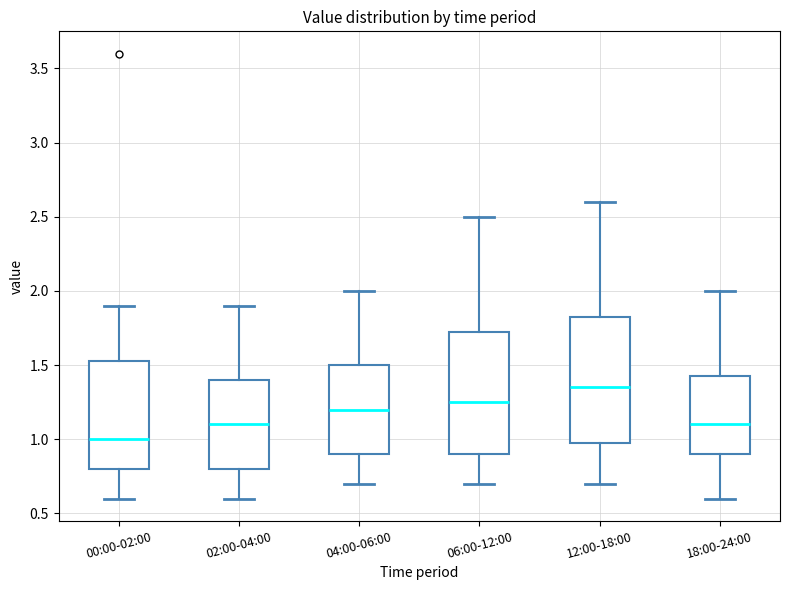

Where does the median line of the box for 06:00-12:00 sit on the y-axis? The values are not printed on the chart, so give them approximately, as read against the axis.

1.25